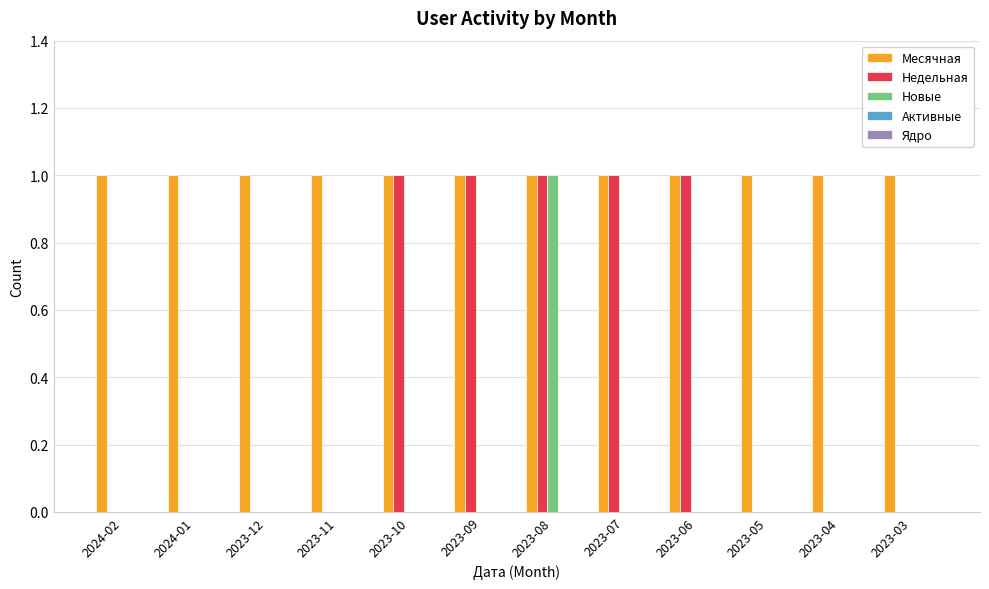

At which category is the sum across all series the highest?

2023-08